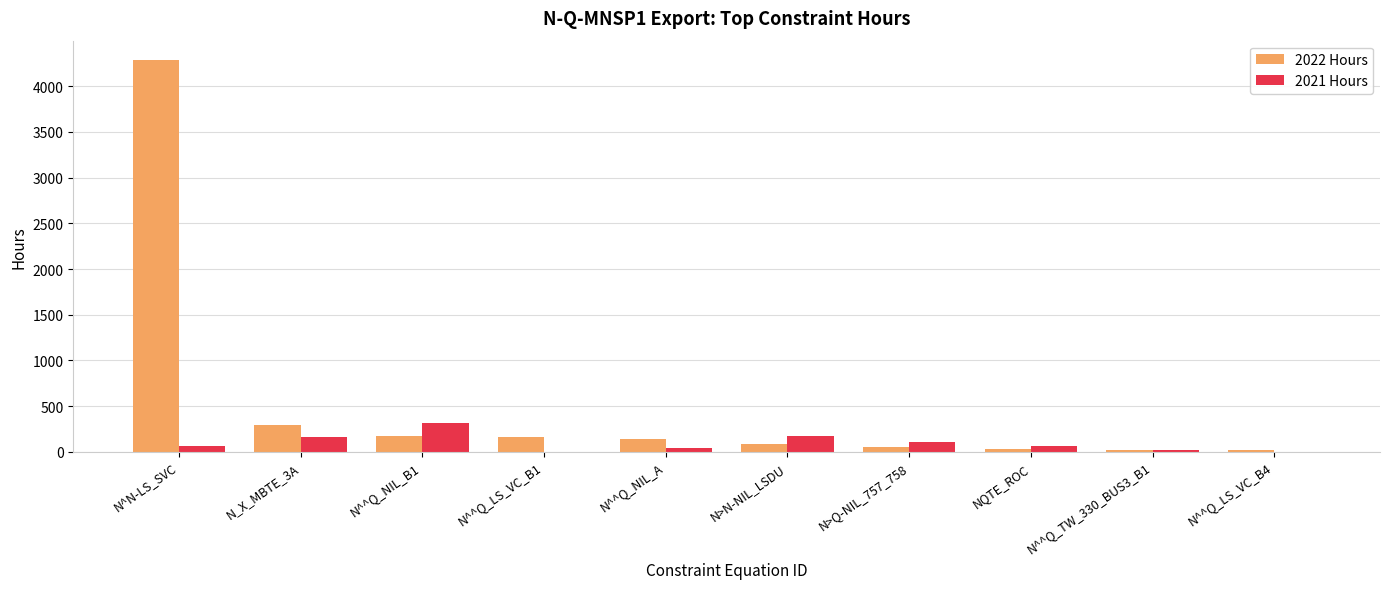

The value of 2022 Hours at N_X_MBTE_3A is 298.2. True or false?

True